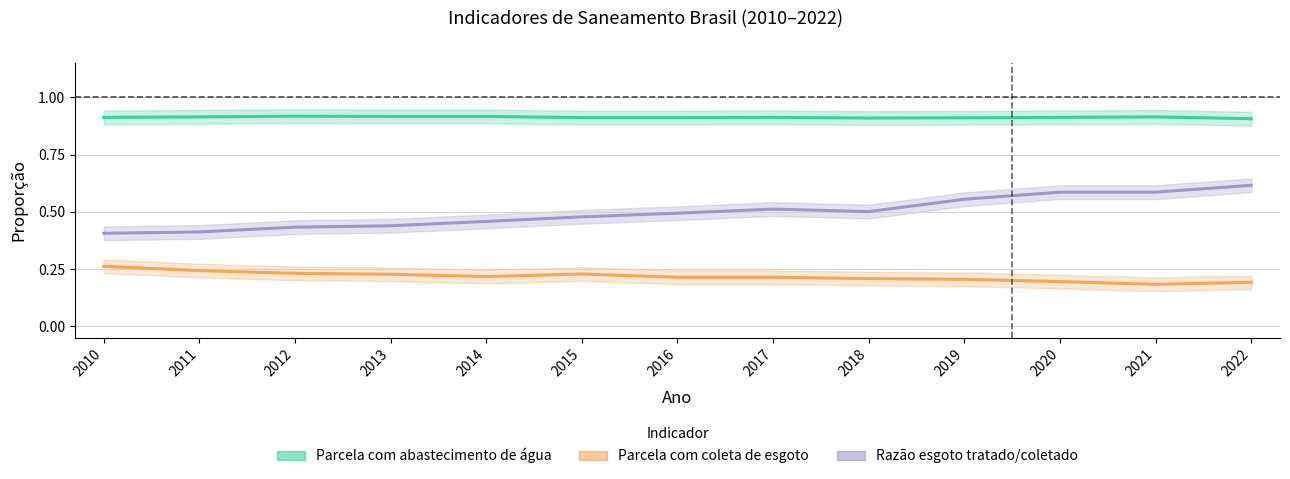

True or false: Parcela com coleta de esgoto has a value of 0.2 at 2021.

True